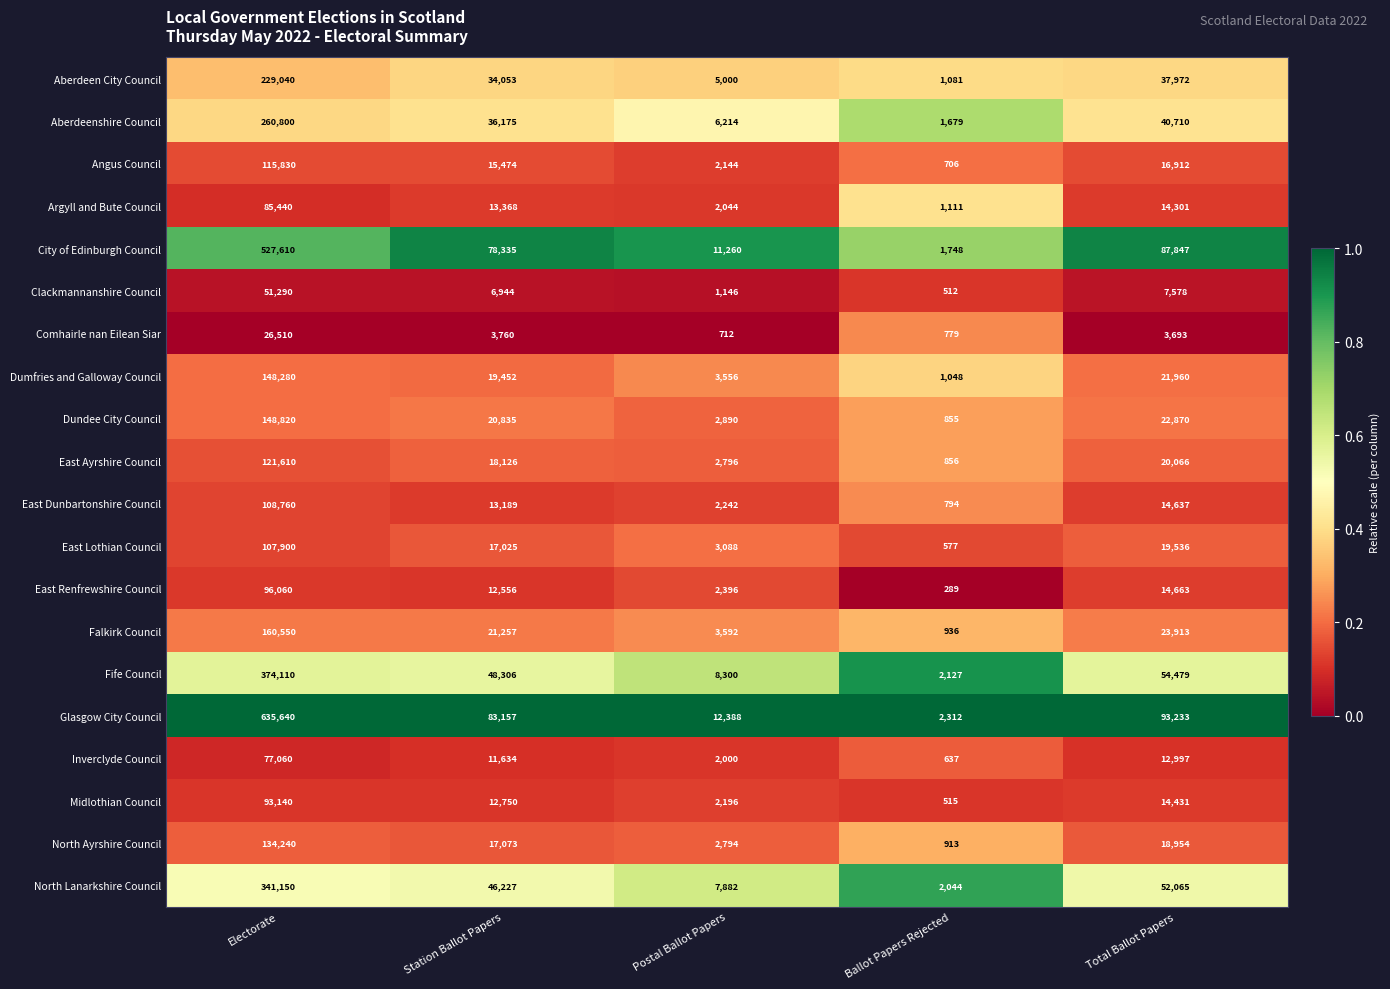

What is the greatest value displayed?

635640